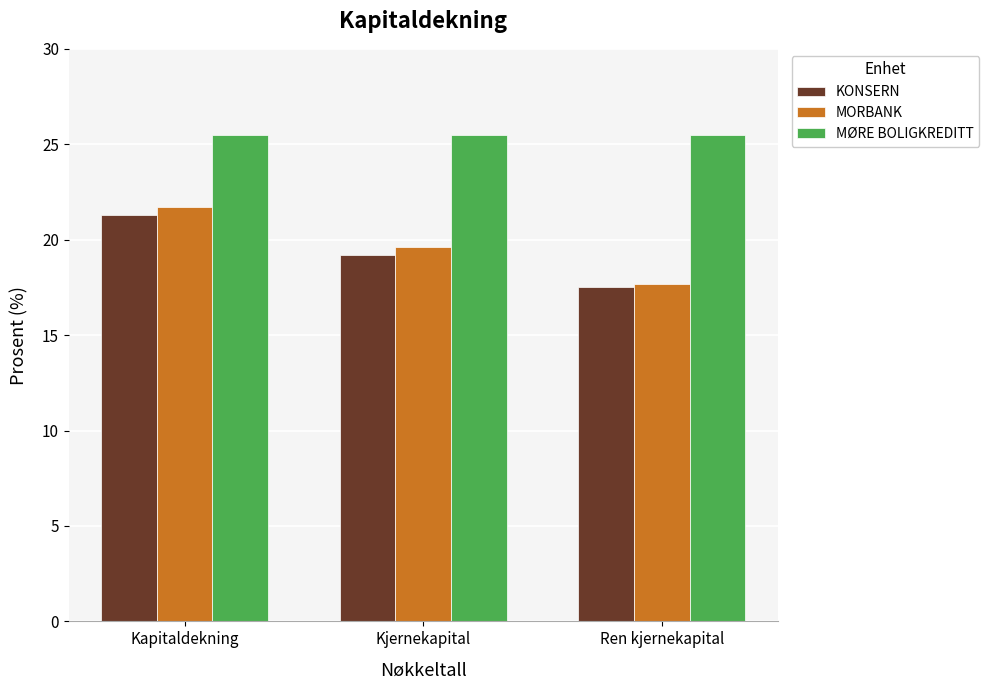

The MORBANK series shows 33.4 at Kjernekapital. True or false?

False